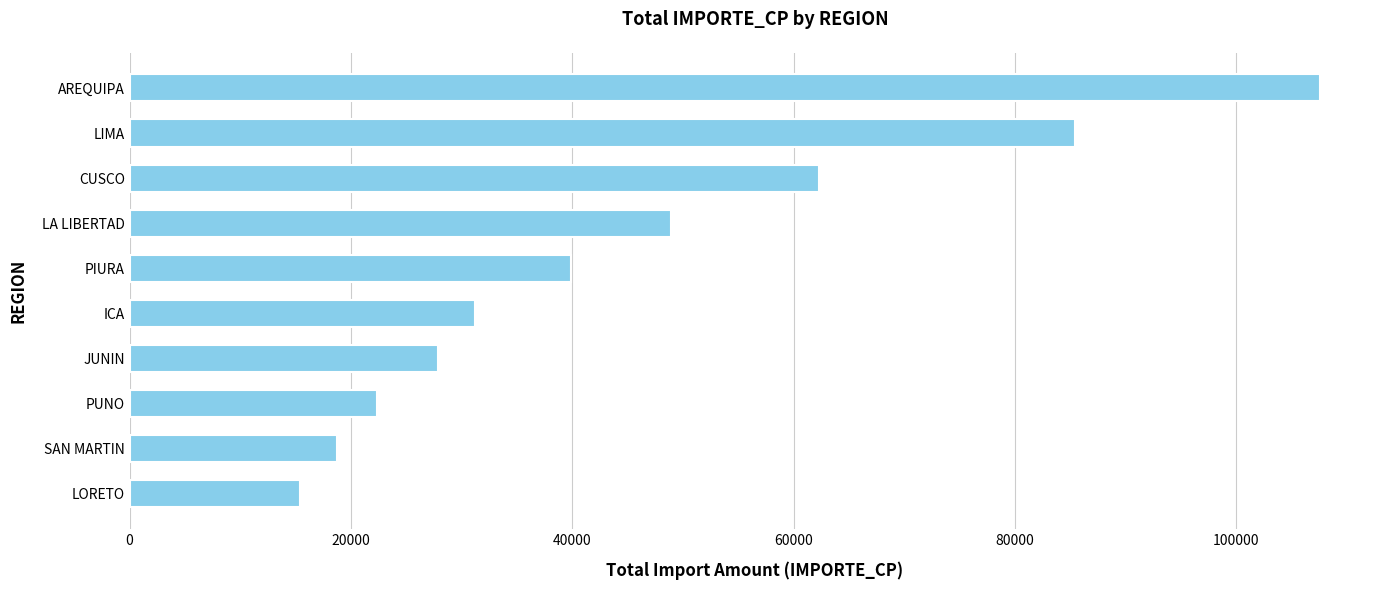

Which has a higher value, ICA or LA LIBERTAD?

LA LIBERTAD